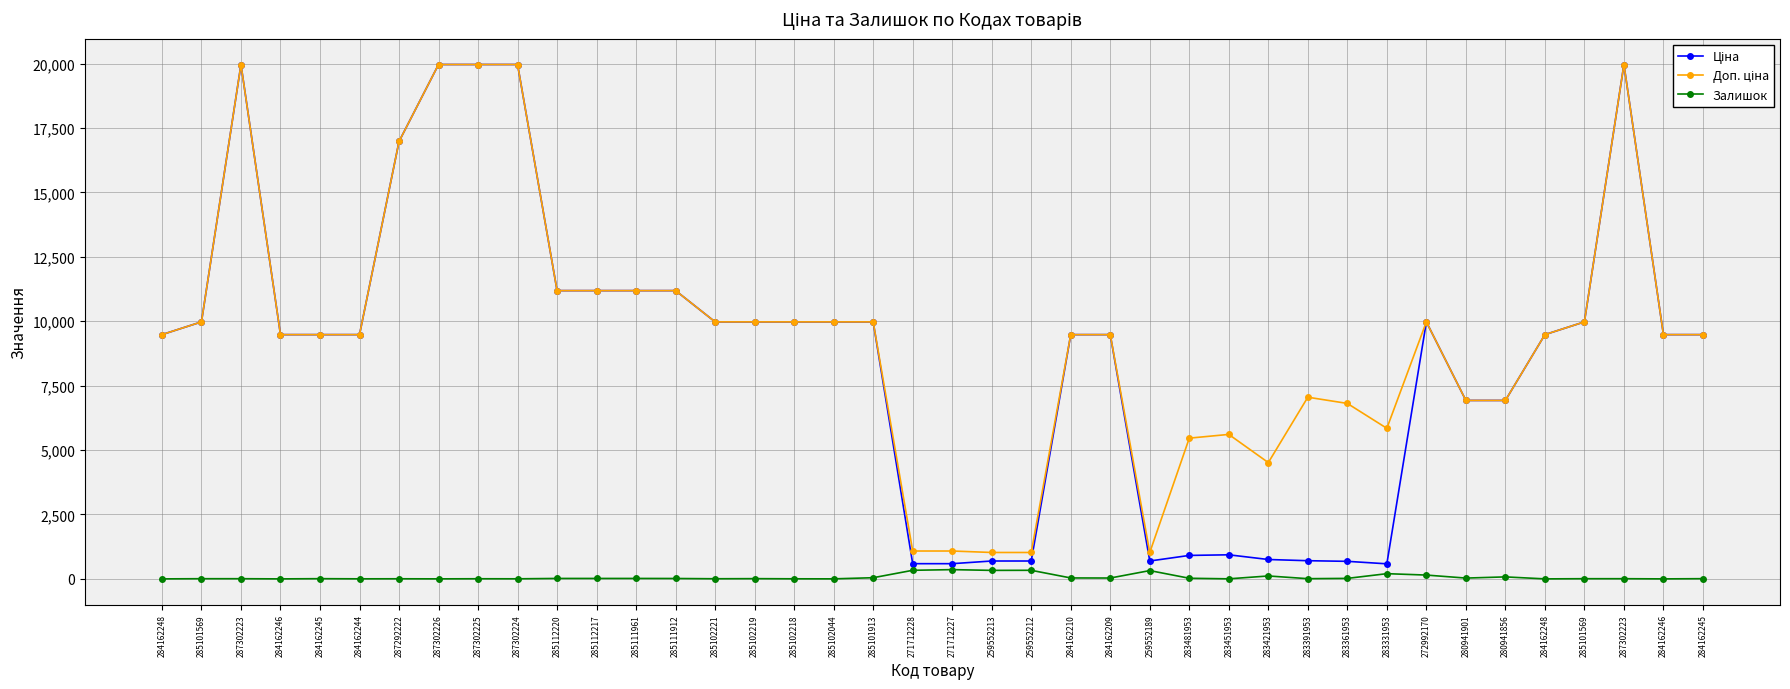

How many series are shown in this chart?

3